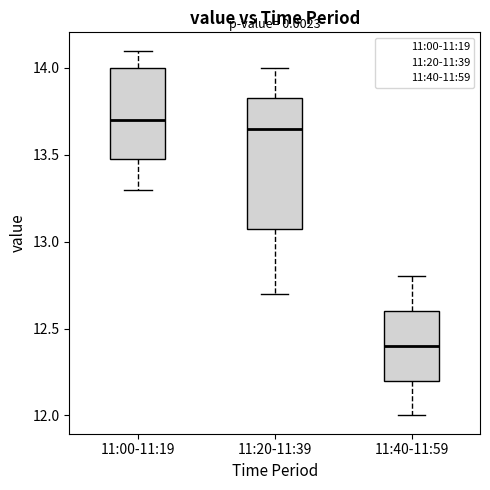

Where is the lower edge of the box for 11:40-11:59 on the y-axis? The values are not printed on the chart, so give them approximately, as read against the axis.

12.20